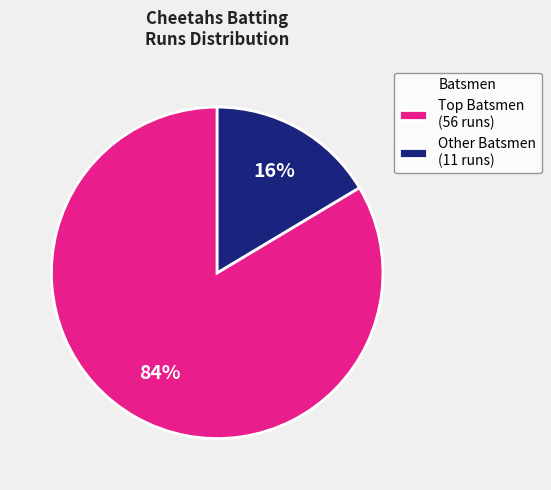

Which category has the biggest portion of the pie?

Top Batsmen (56 runs)